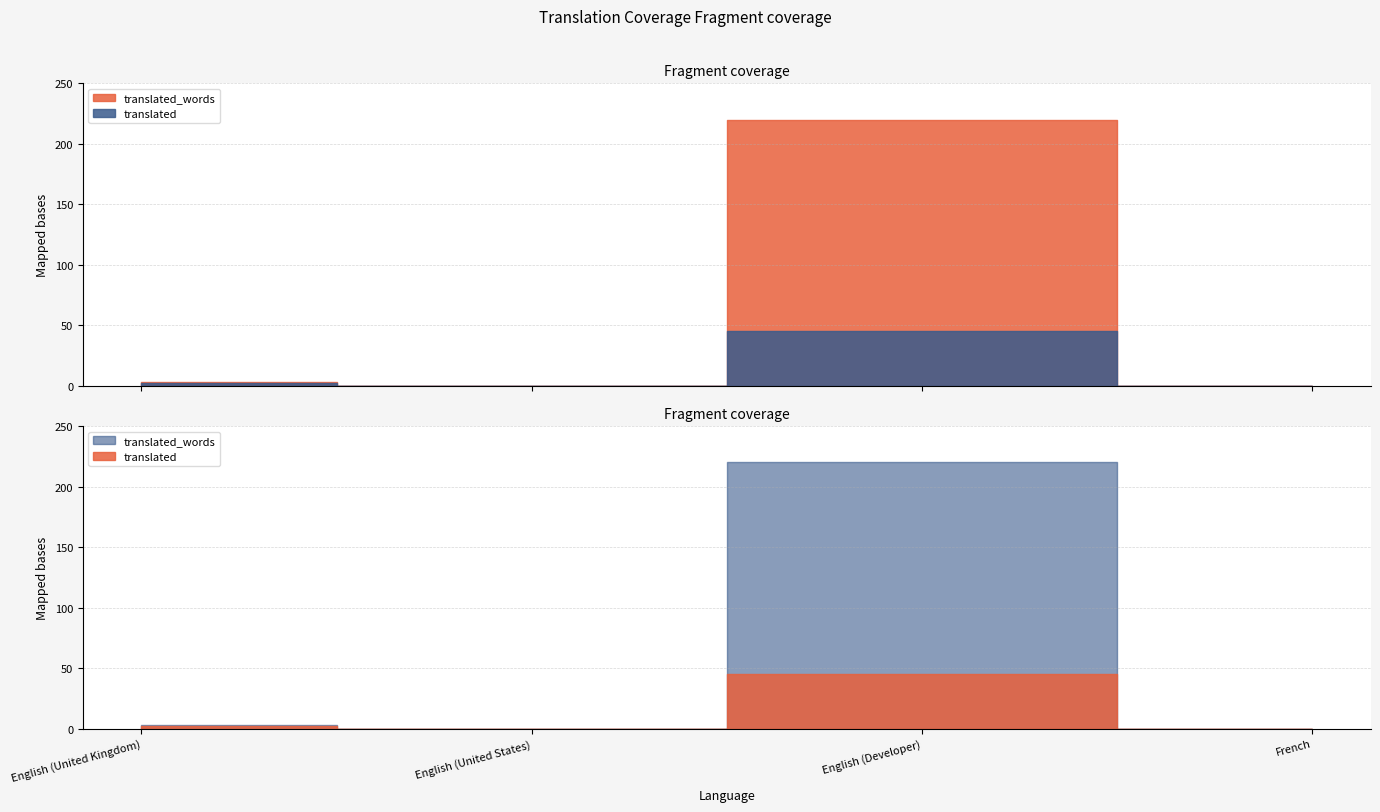

List the labels in order of translated value, smallest first.

English (United States), French, English (United Kingdom), English (Developer)